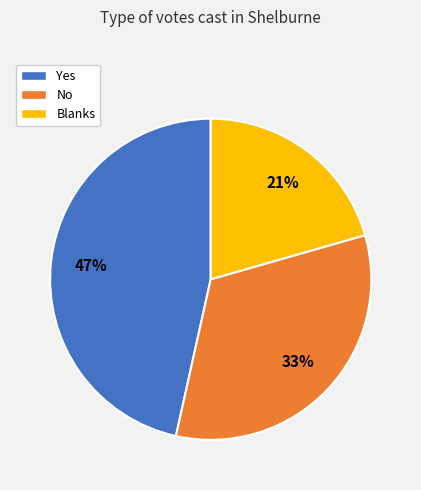

To the nearest percent, what portion does No represent?

33%